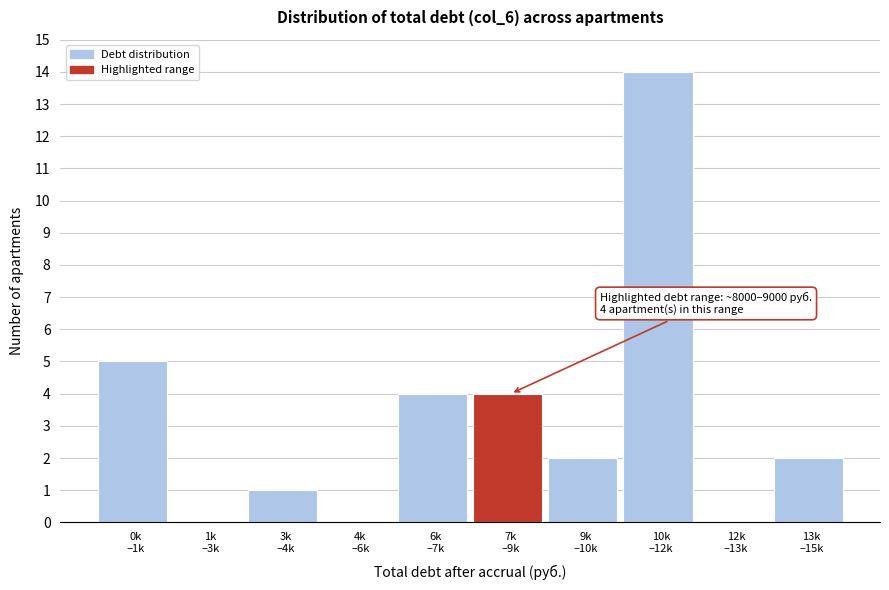

What is the sum of all values?

32